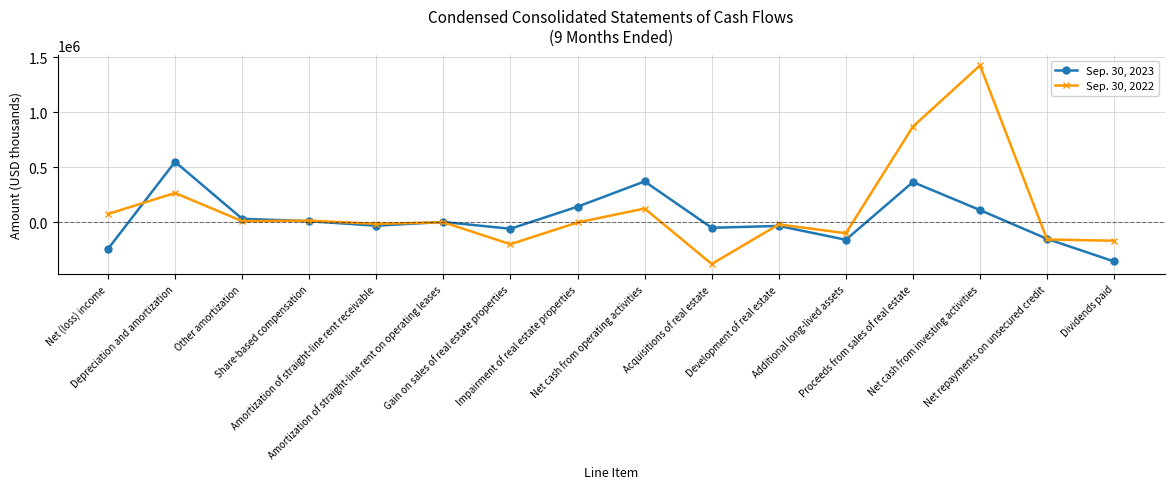

Is this an area chart (filled region under the line)?

No